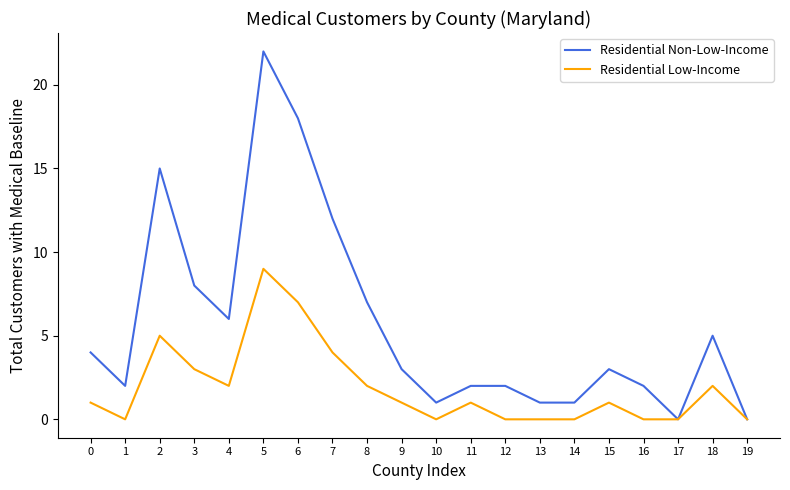

Is the value of Residential Non-Low-Income at 4 greater than the value of Residential Low-Income at 1?

Yes